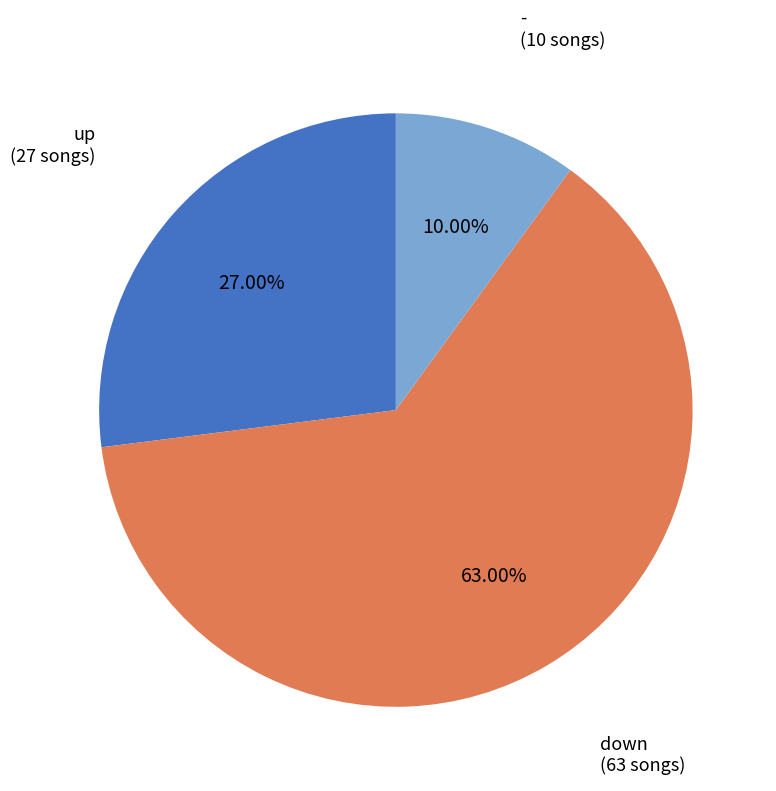

Is there any slice that represents more than half of the pie?

Yes